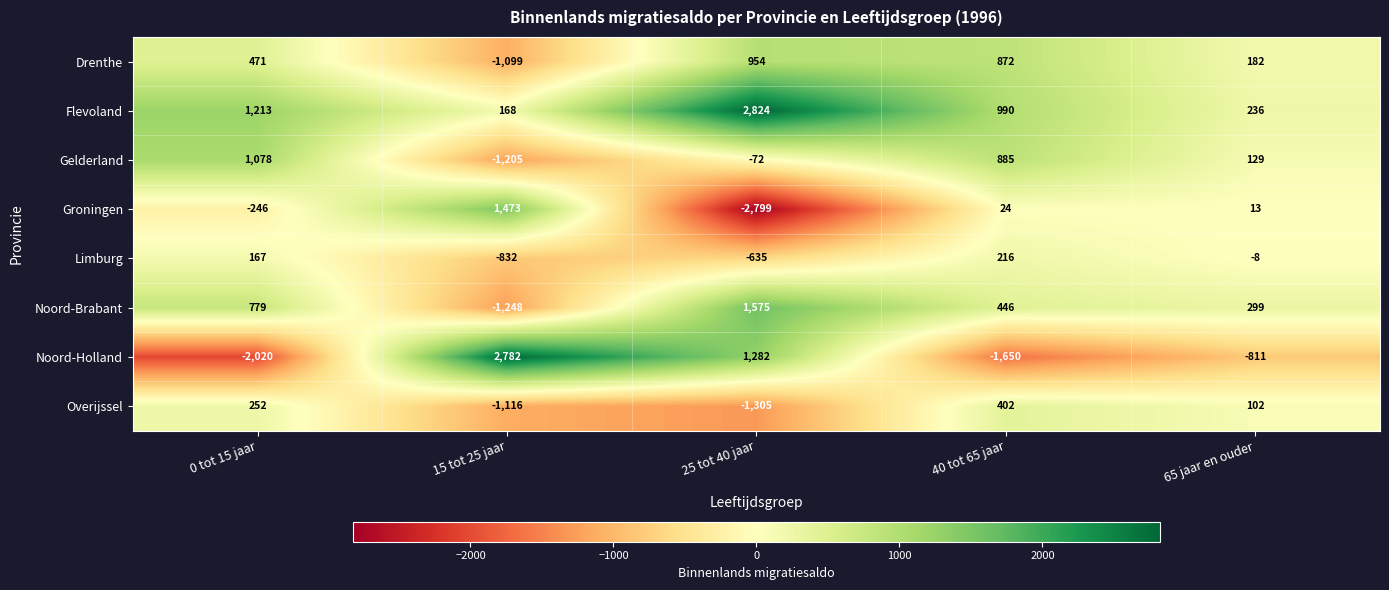

At 40 tot 65 jaar, list the series in order from largest to smallest.

Flevoland, Gelderland, Drenthe, Noord-Brabant, Overijssel, Limburg, Groningen, Noord-Holland